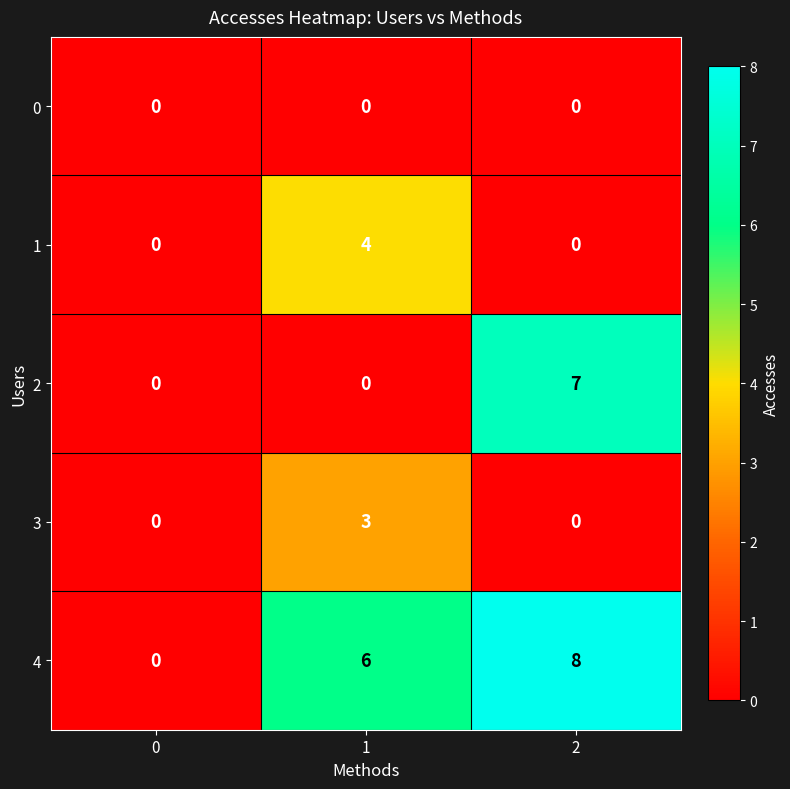

Reading left to right, transcribe all the data shown in this chart.

0: 0=0	1=0	2=0
1: 0=0	1=4	2=0
2: 0=0	1=0	2=7
3: 0=0	1=3	2=0
4: 0=0	1=6	2=8